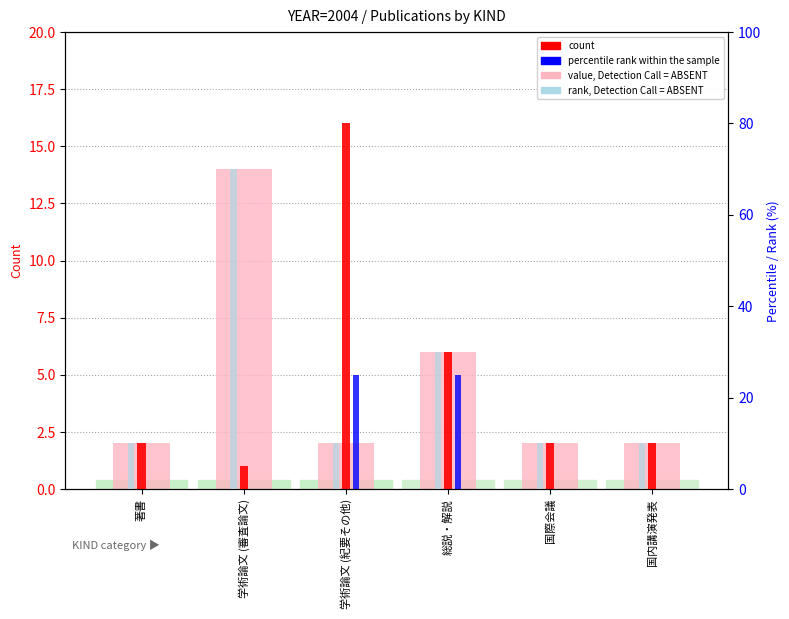

How many categories are shown in the chart?

6